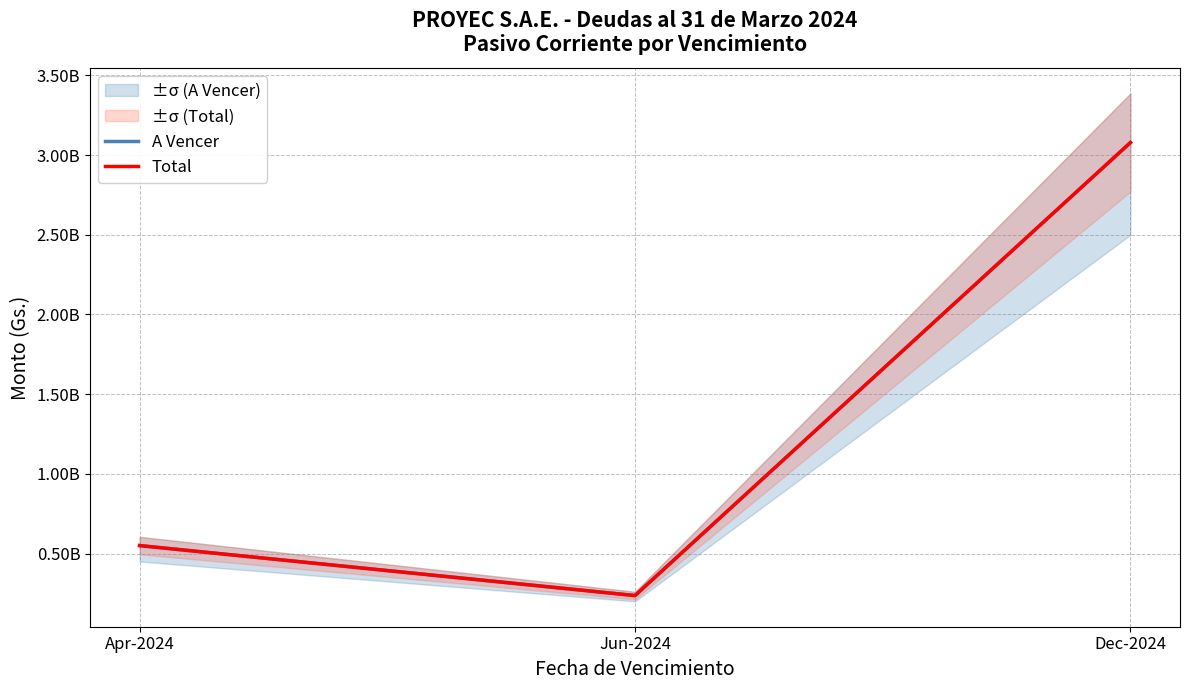

Which has a higher value, Jun-2024 or Dec-2024?

Dec-2024